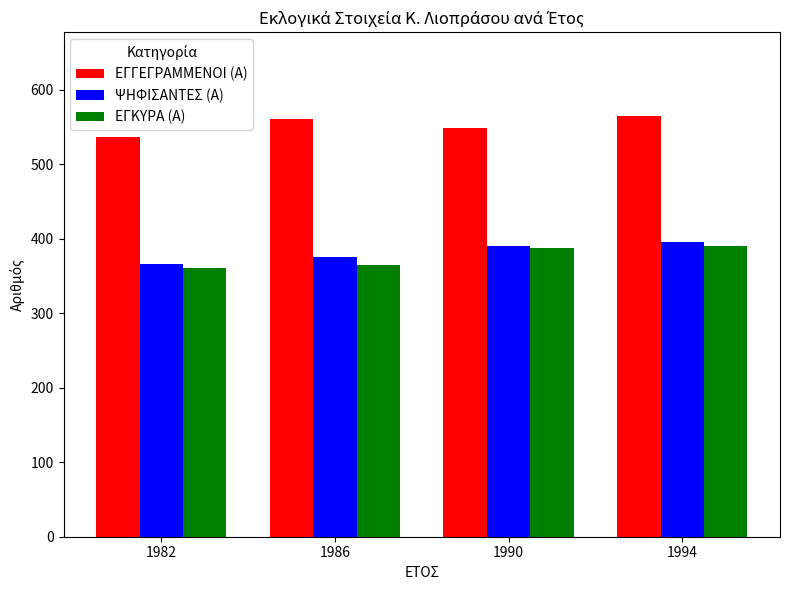

The ΨΗΦΙΣΑΝΤΕΣ (Α) series shows 89 at 1994. True or false?

False